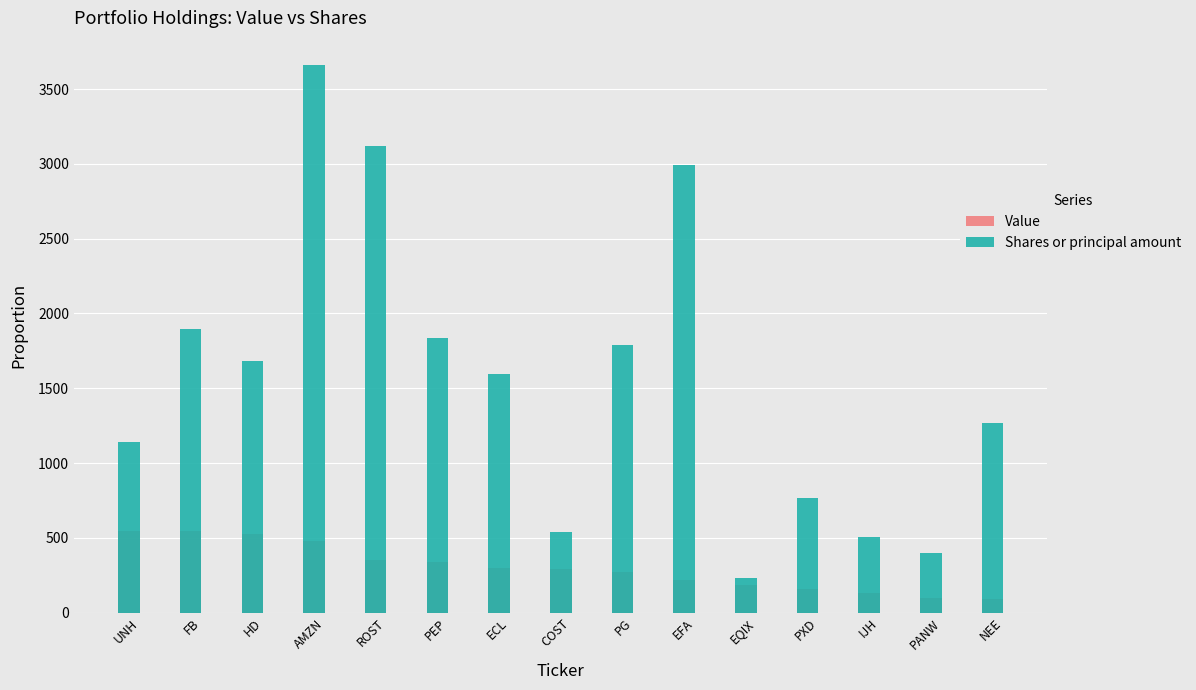

Which category has the highest value in the Shares or principal amount series?

AMZN